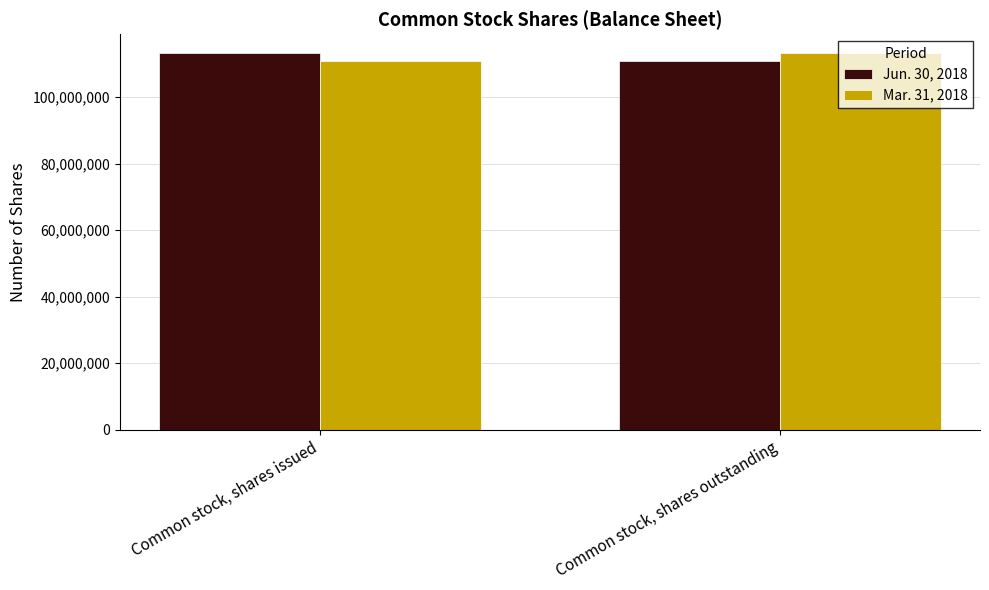

Rank the categories by Mar. 31, 2018 value from lowest to highest.

Common stock, shares issued, Common stock, shares outstanding